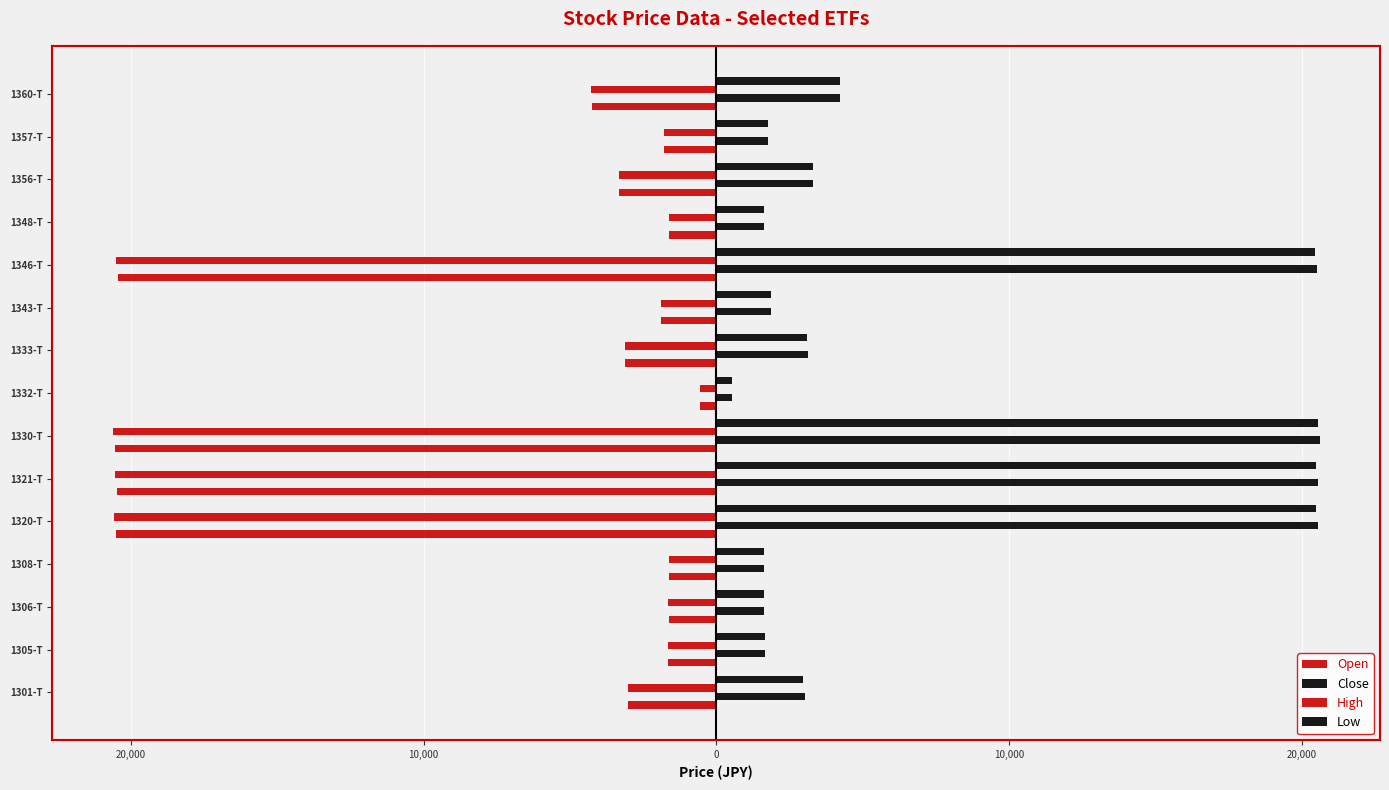

Which series has the largest total across all categories?

Close